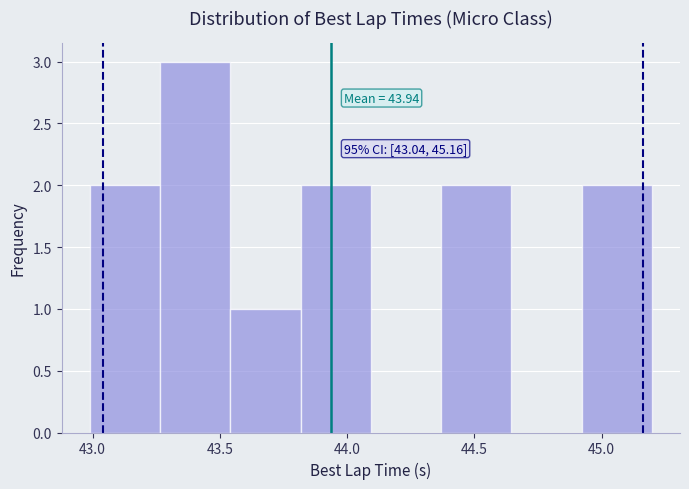

Which range on the x-axis has the tallest bar?

43.25 to 43.55